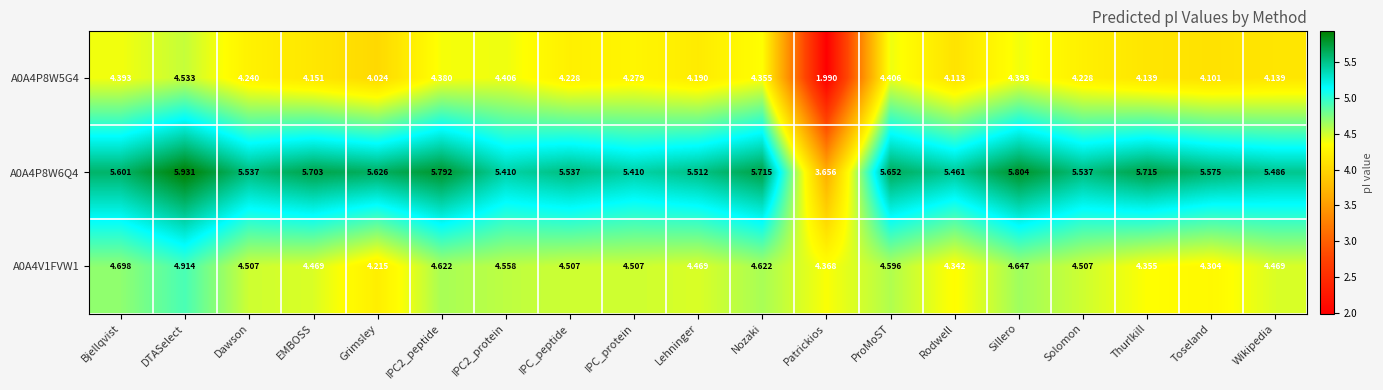

What is the total value across all series at Dawson?

14.3